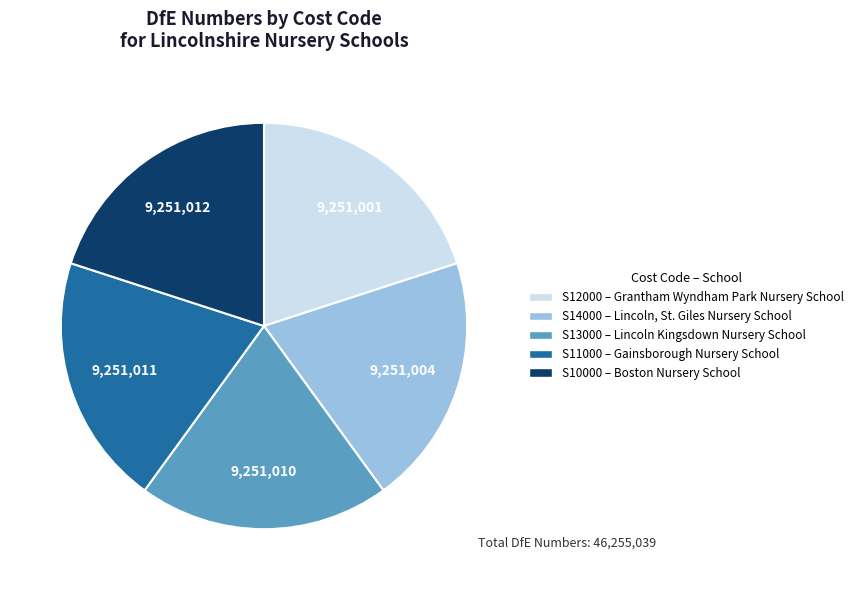

Does any single category account for the majority?

No